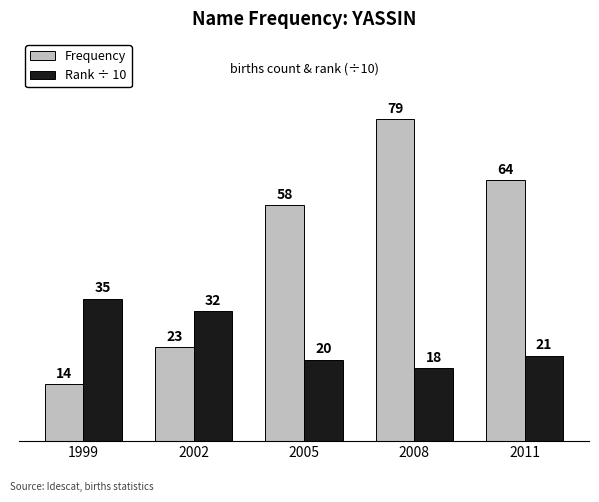

At which label does Rank ÷ 10 first exceed 21?

1999